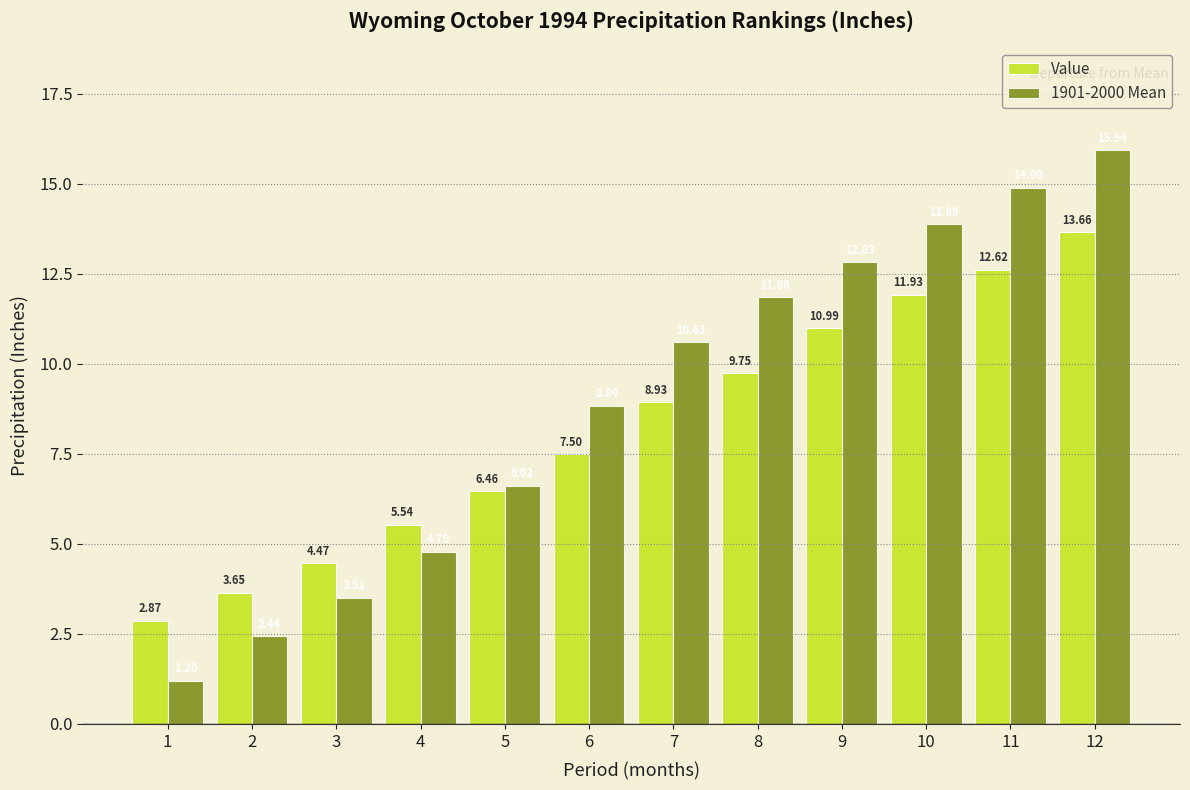

Rank the series at 8 from lowest to highest value.

Value, 1901-2000 Mean